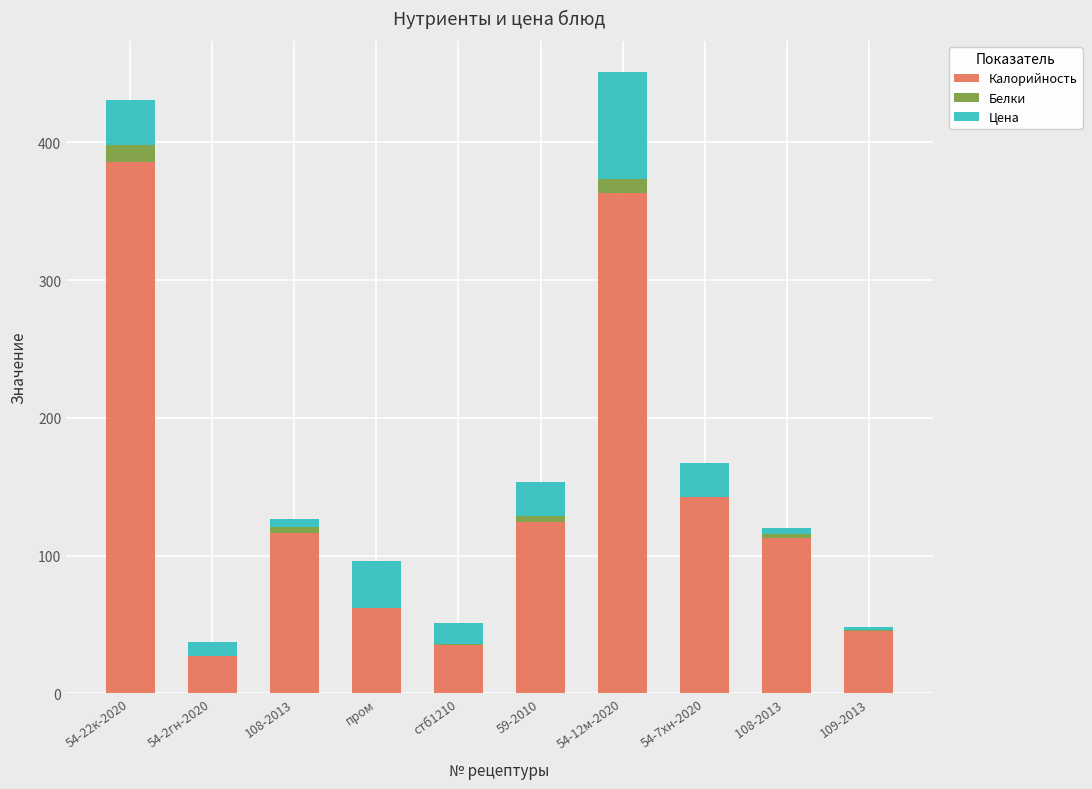

At which label is Калорийность closest to 206?

54-7хн-2020